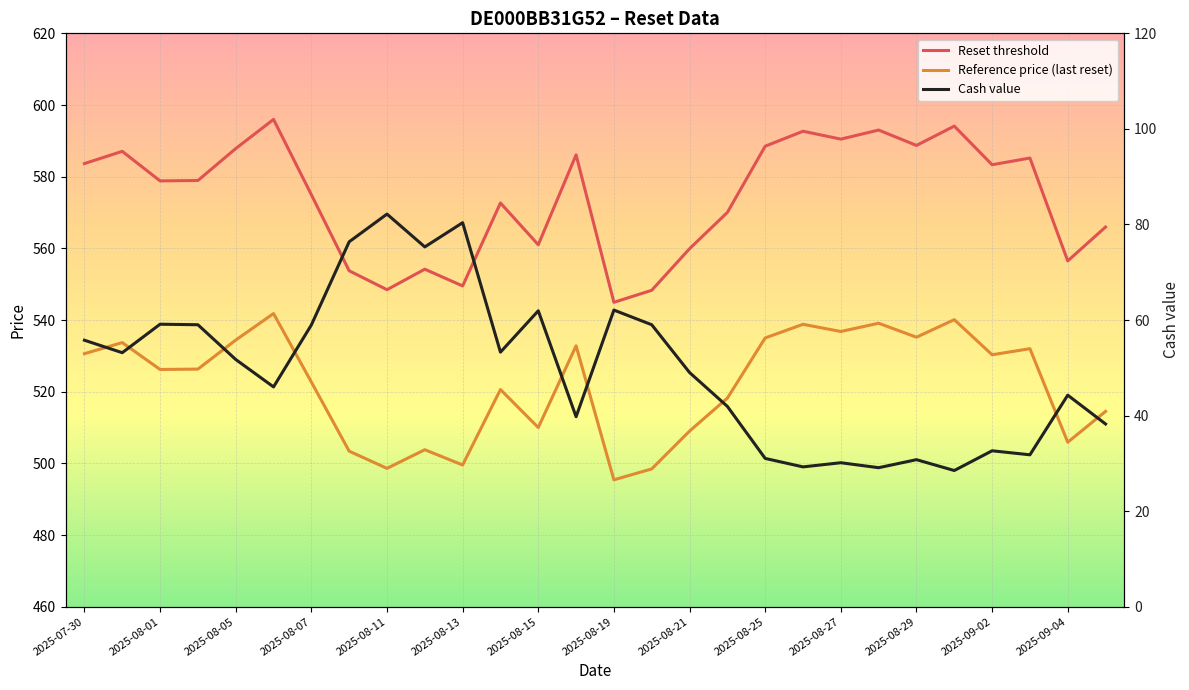

What are all the series names shown in the legend?

Reset threshold, Reference price (last reset), Cash value